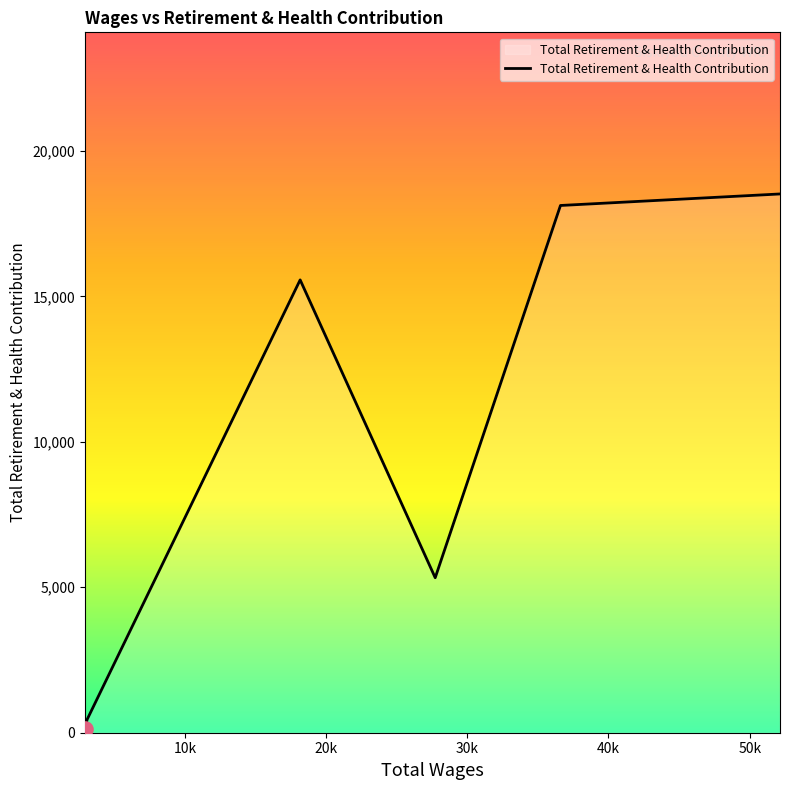

What is the greatest value displayed?

18521